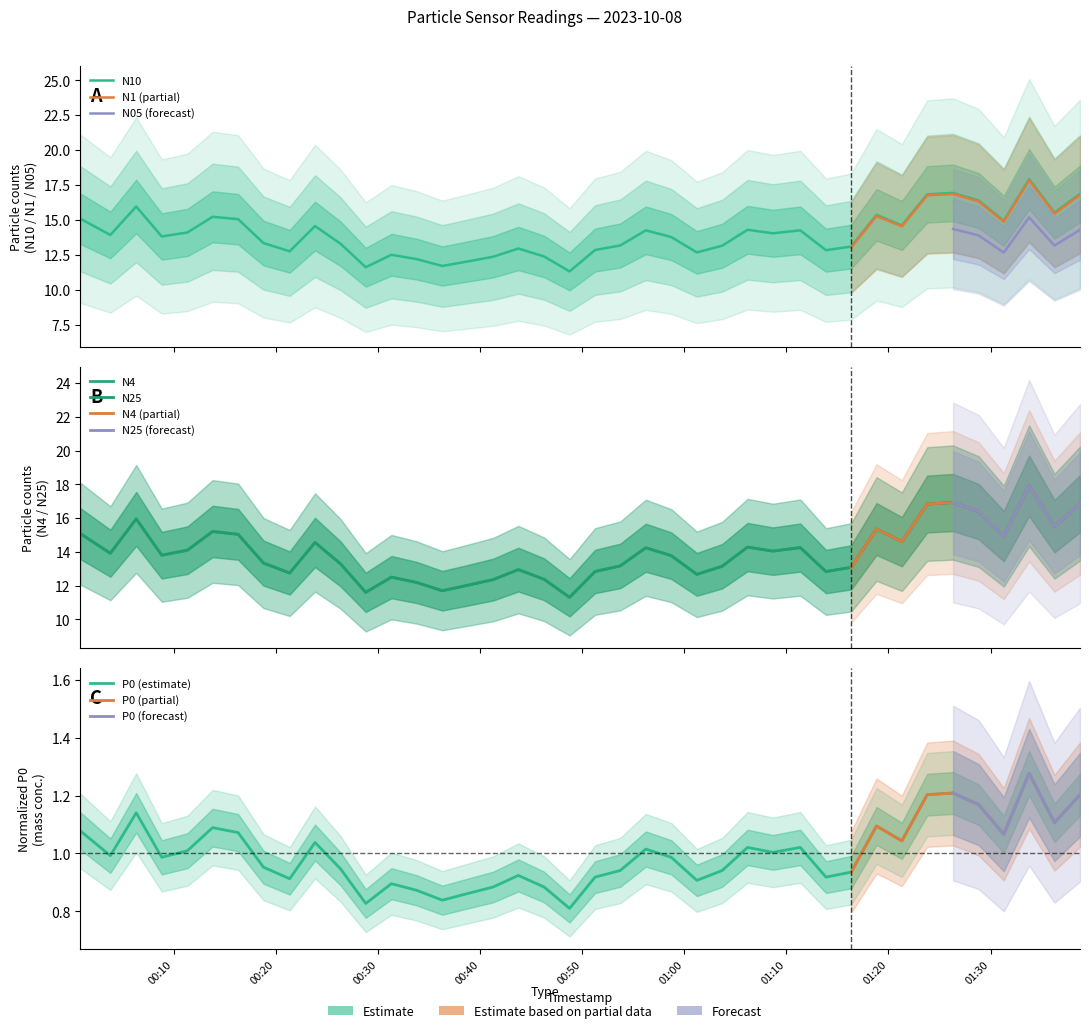

What is the total value across all series at 2023-10-08T01:33:47?

55.0